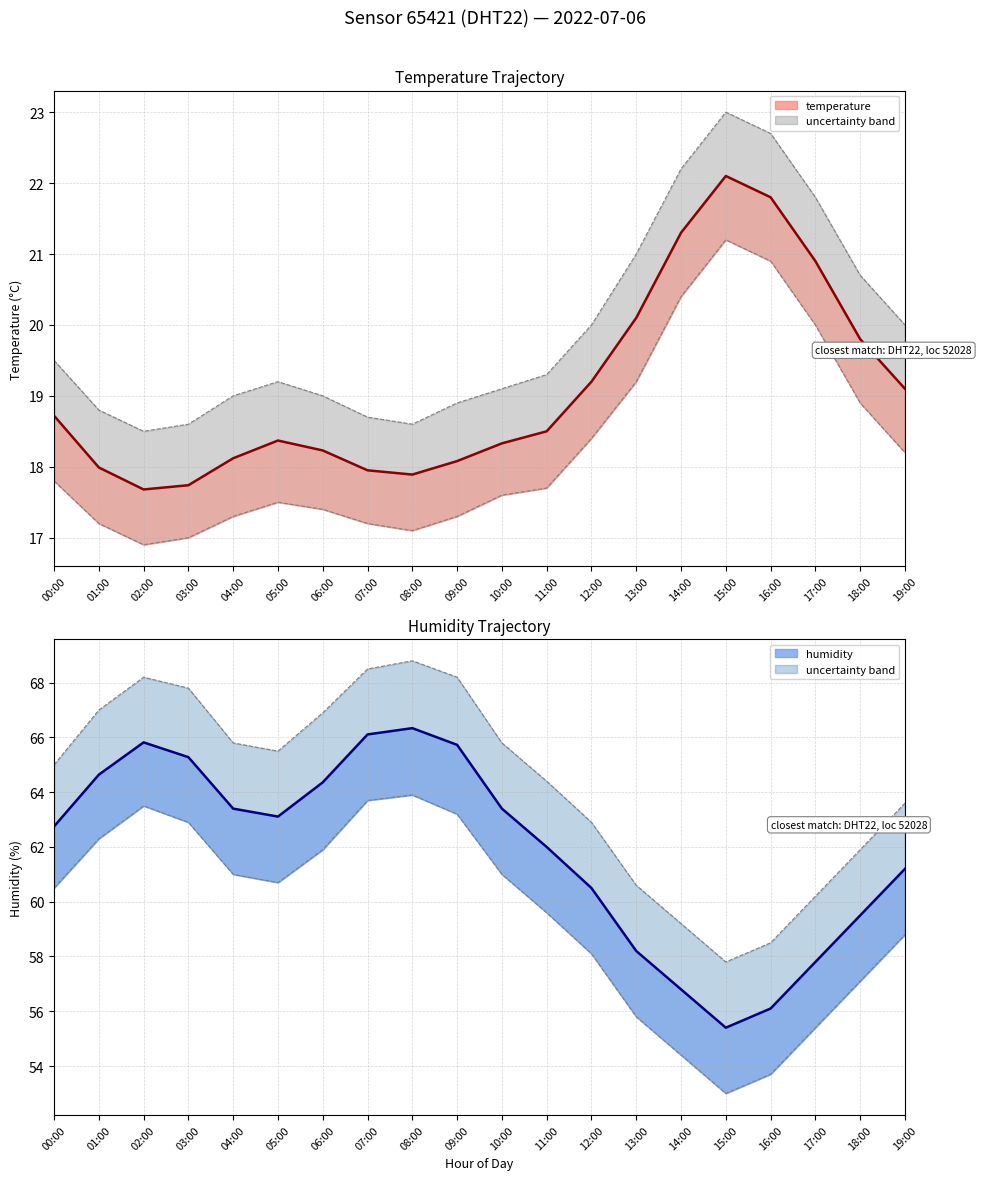

What is the sum of all temperature values?

381.9